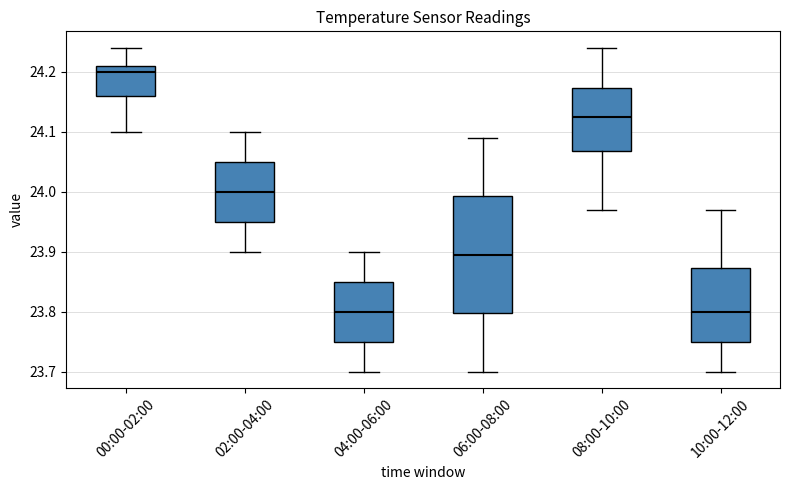

Reading left to right, read every box against the y-axis: the position of its median line, the range the box covers, and the ends of its whiskers. The values are not printed on the chart, so give them approximately, as read against the axis.

00:00-02:00: median 24.20, box 24.16 to 24.21, whiskers 24.10 to 24.24
02:00-04:00: median 24.00, box 23.95 to 24.05, whiskers 23.90 to 24.10
04:00-06:00: median 23.80, box 23.75 to 23.85, whiskers 23.70 to 23.90
06:00-08:00: median 23.90, box 23.80 to 23.99, whiskers 23.70 to 24.09
08:00-10:00: median 24.13, box 24.07 to 24.17, whiskers 23.97 to 24.24
10:00-12:00: median 23.80, box 23.75 to 23.87, whiskers 23.70 to 23.97